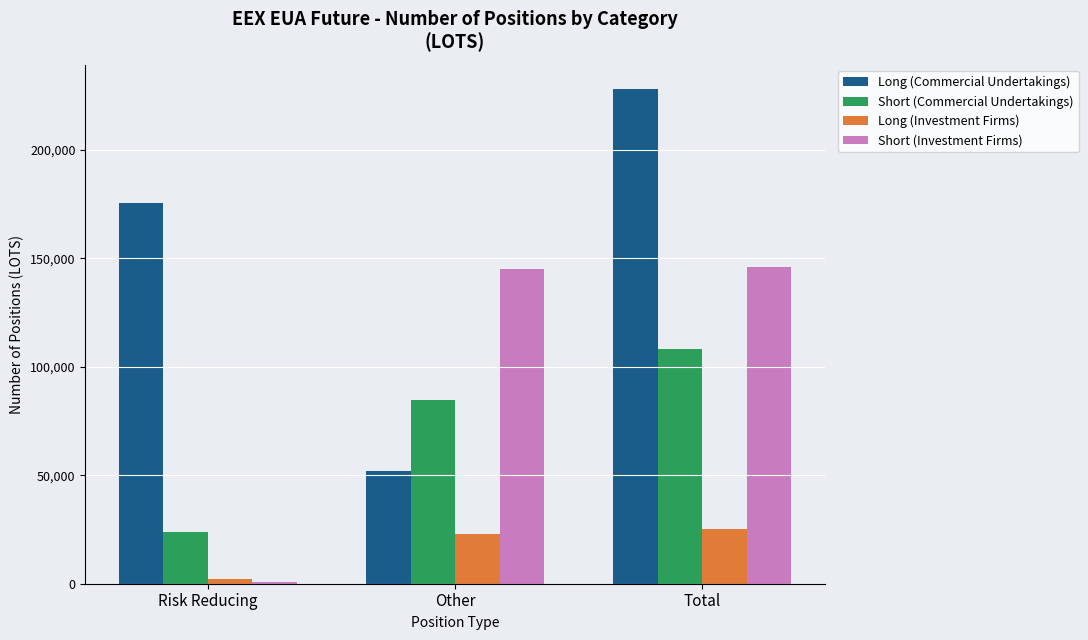

What is the label of the 2nd bar from the left?

Other